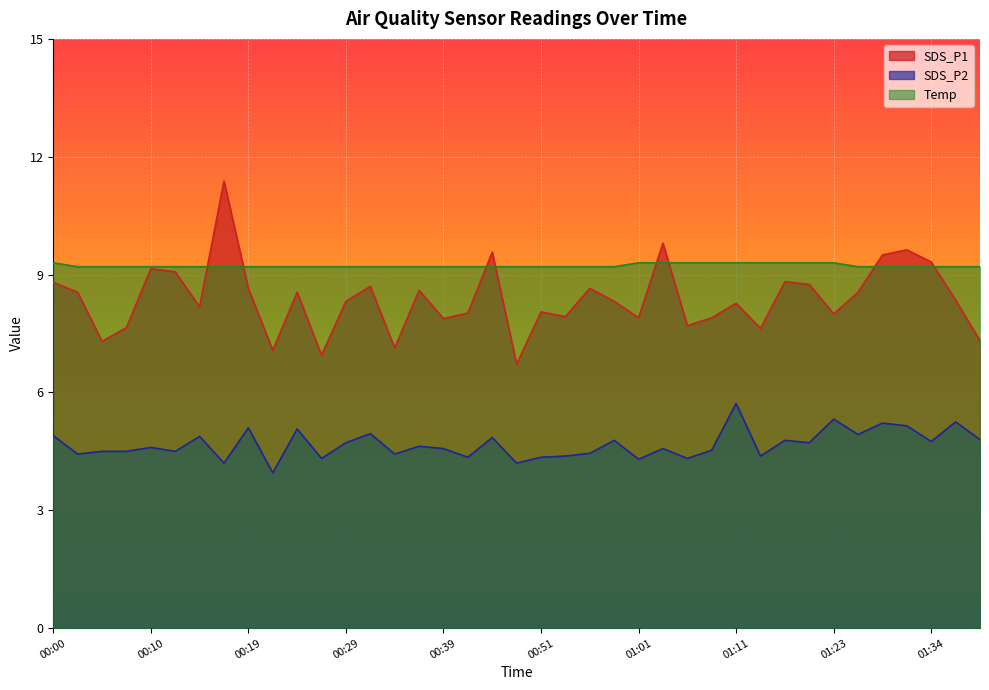

Reading right to left, list all the values displayed in this chart.

SDS_P1: 7.3	8.3	9.3	9.6	9.5	8.6	8.0	8.8	8.8	7.6	8.3	7.9	7.7	9.8	7.9	8.3	8.7	7.9	8.1	6.7	9.6	8.0	7.9	8.6	7.1	8.7	8.3	7.0	8.6	7.1	8.7	11.4	8.2	9.1	9.2	7.7	7.3	8.6	8.8
SDS_P2: 4.8	5.2	4.8	5.2	5.2	4.9	5.3	4.7	4.8	4.4	5.7	4.5	4.3	4.6	4.3	4.8	4.5	4.4	4.3	4.2	4.8	4.3	4.6	4.6	4.4	5.0	4.7	4.3	5.1	4.0	5.1	4.2	4.9	4.5	4.6	4.5	4.5	4.4	4.9
Temp: 9.2	9.2	9.2	9.2	9.2	9.2	9.3	9.3	9.3	9.3	9.3	9.3	9.3	9.3	9.3	9.2	9.2	9.2	9.2	9.2	9.2	9.2	9.2	9.2	9.2	9.2	9.2	9.2	9.2	9.2	9.2	9.2	9.2	9.2	9.2	9.2	9.2	9.2	9.3